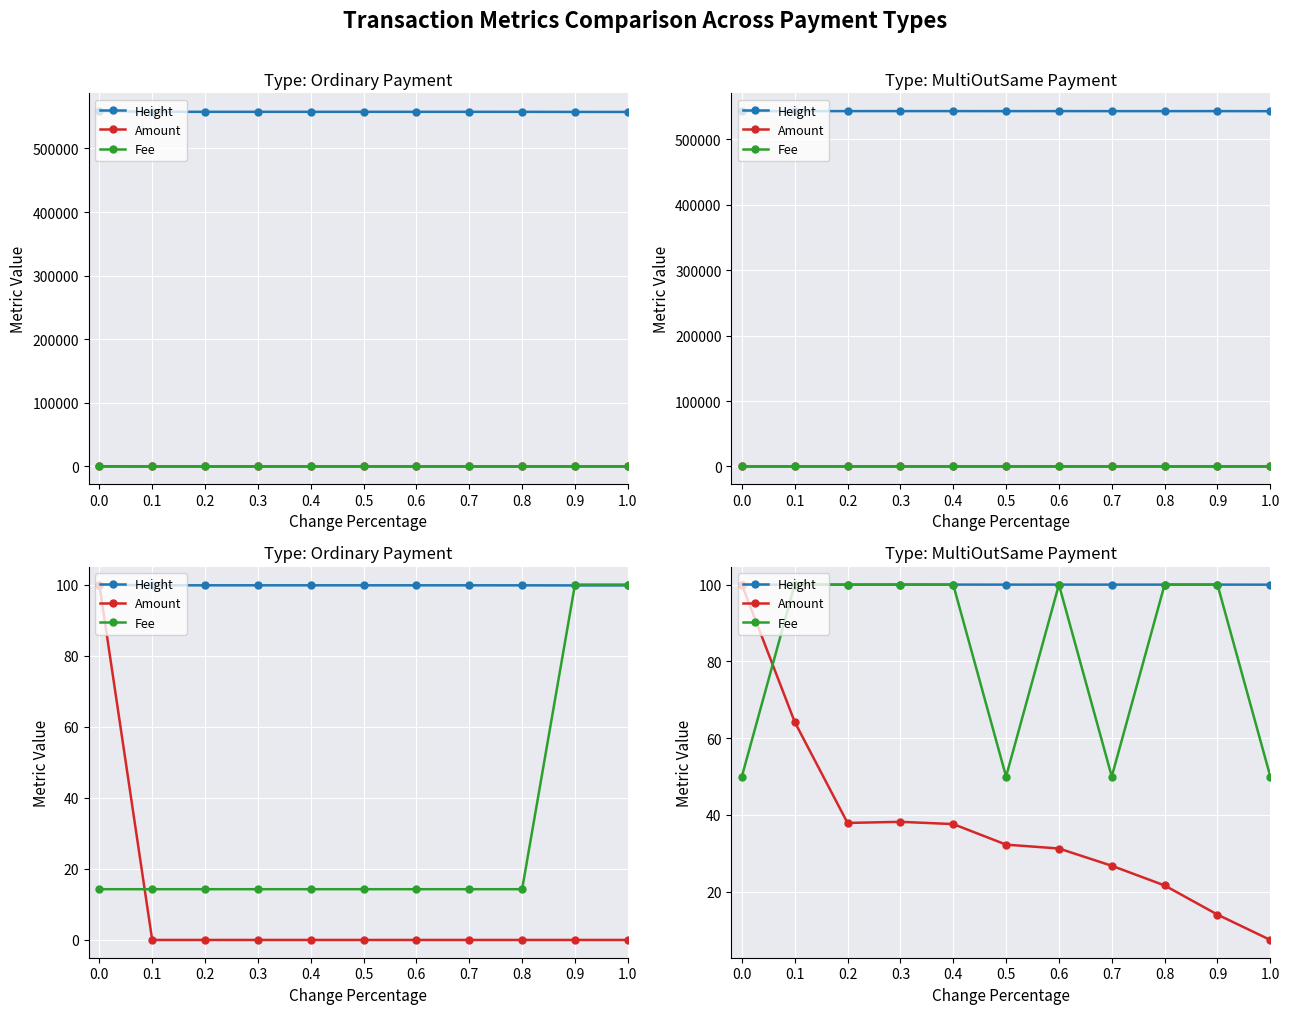

What are all the series names shown in the legend?

Height, Amount, Fee